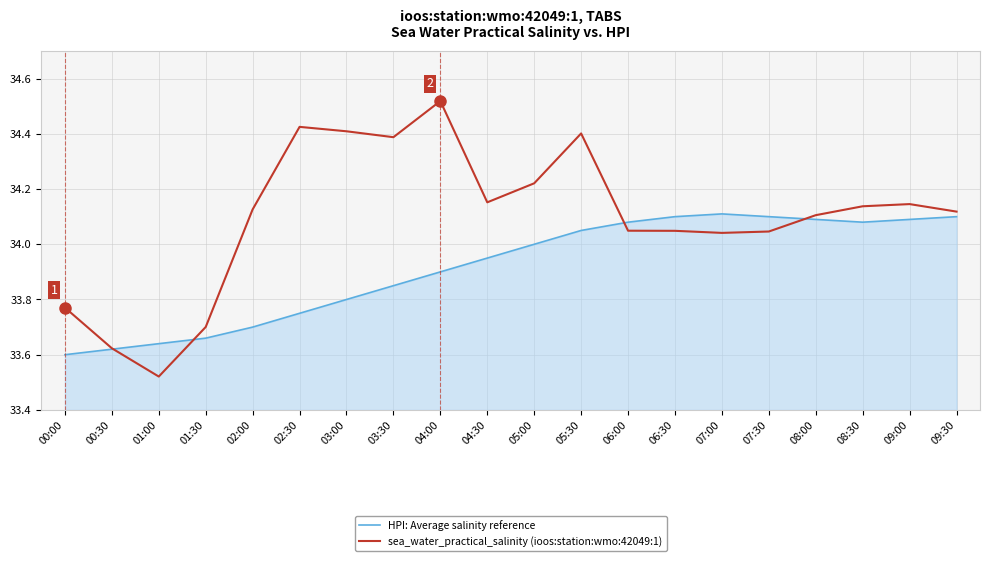

List the series in order of their peak value, lowest first.

HPI: Average salinity reference, sea_water_practical_salinity (ioos:station:wmo:42049:1)